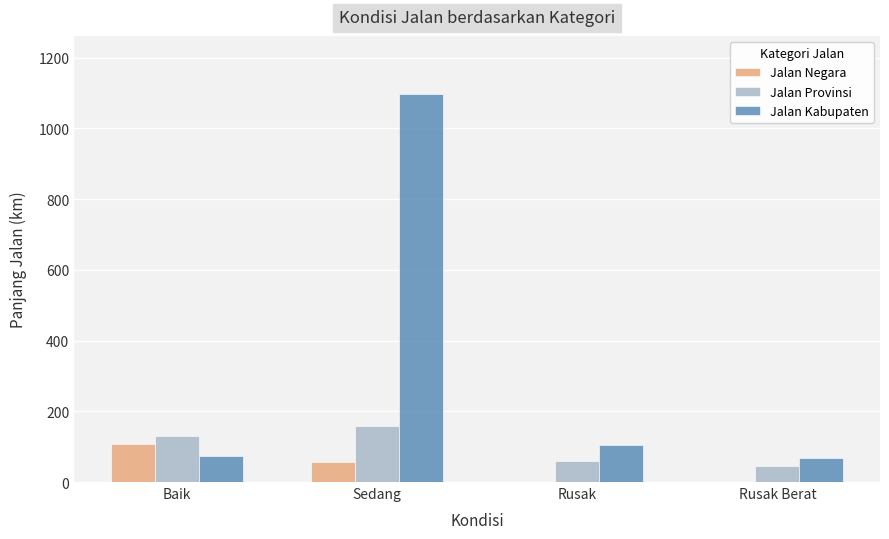

What is the sum of all Jalan Negara values?

166.6